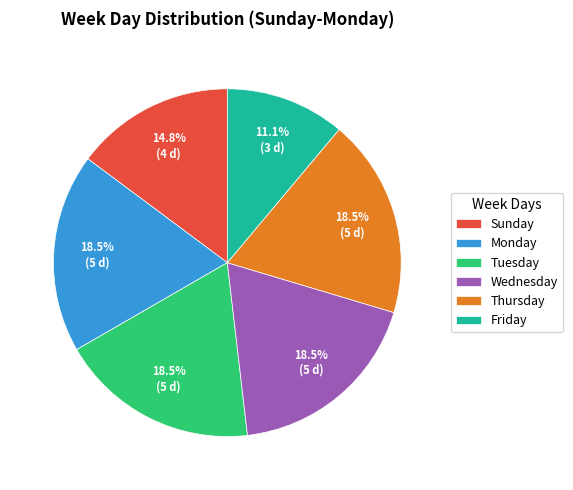

What percentage do Sunday and Monday together represent?

33.3%